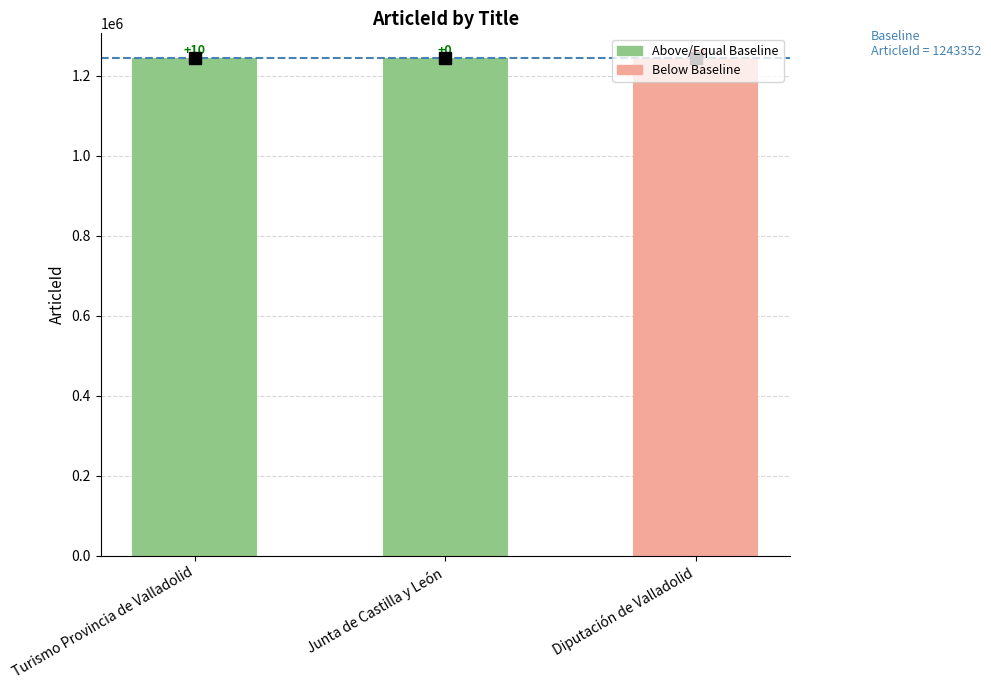

How many bars are there in total?

3